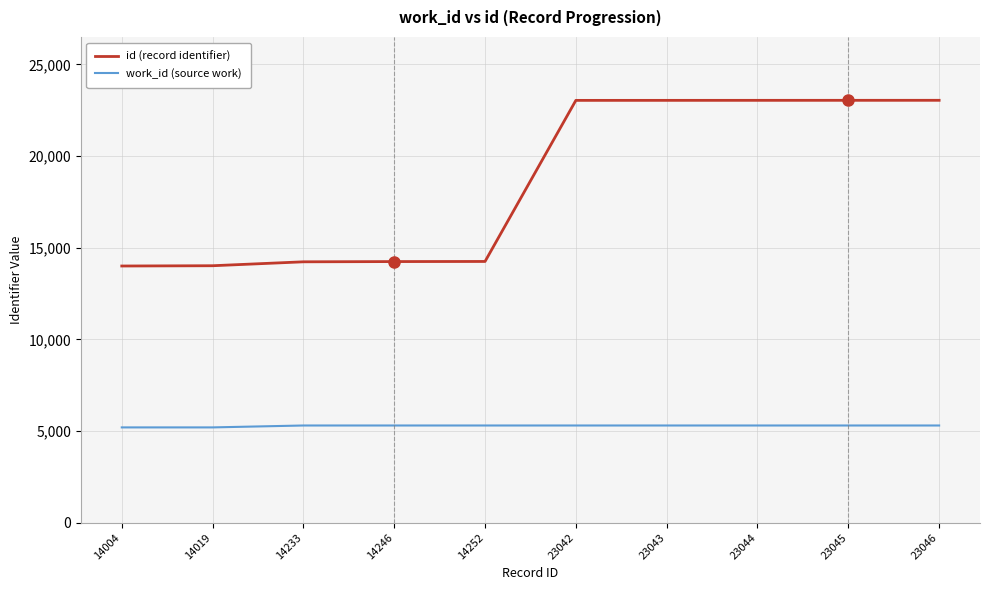

What are all the series names shown in the legend?

id (record identifier), work_id (source work)